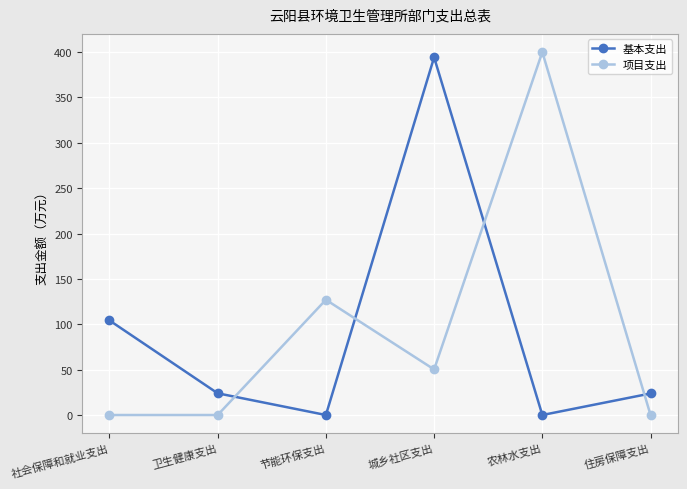

What is the label of the 2nd point from the left?

卫生健康支出